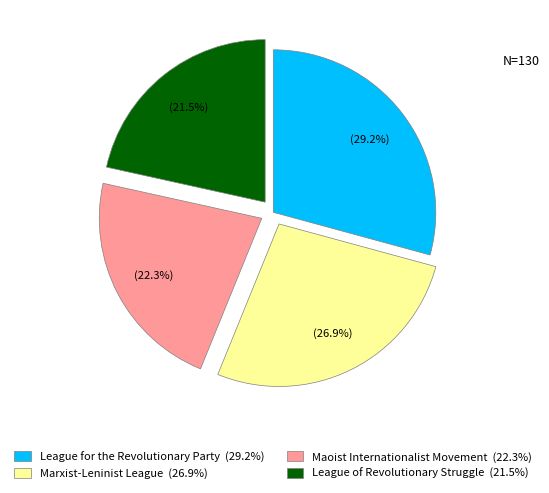

How many slices are in this pie chart?

4